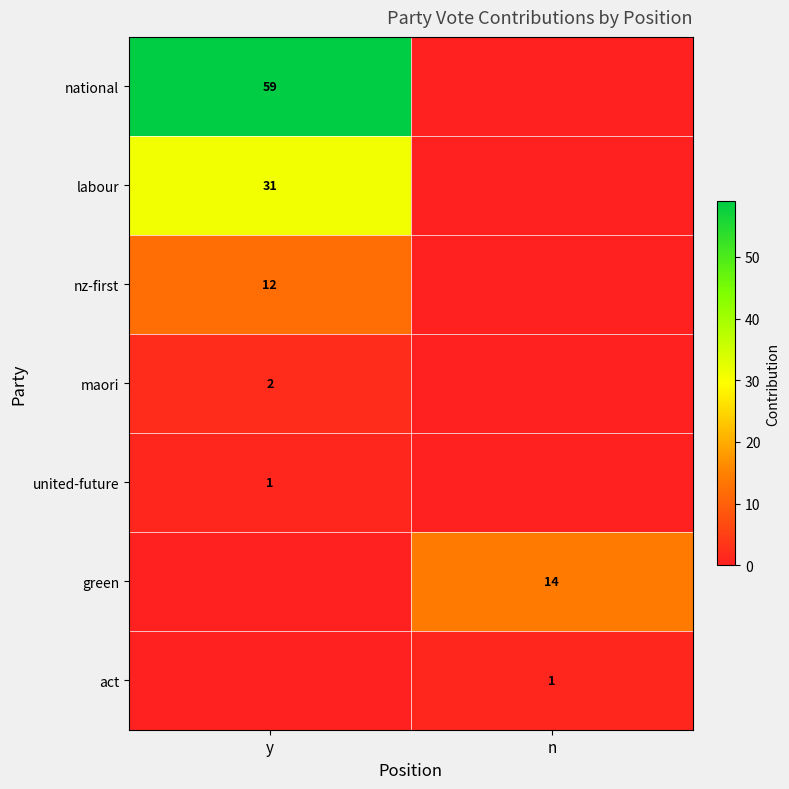

The value of labour at y is 31. True or false?

True